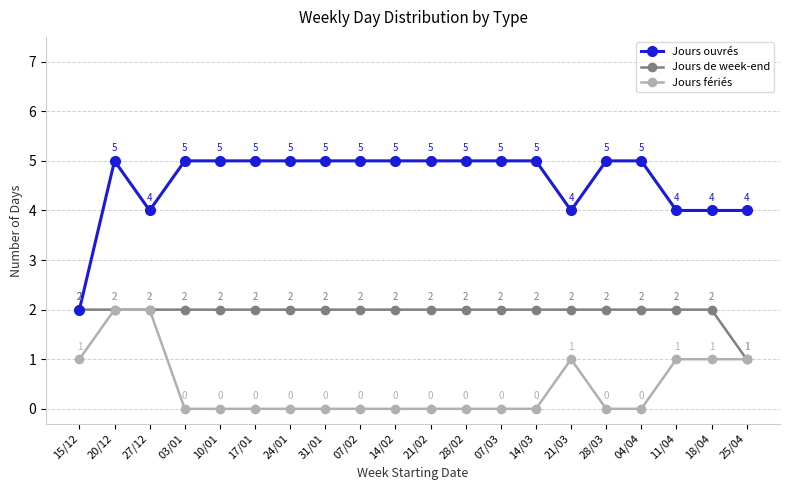

What are all the series names shown in the legend?

Jours ouvrés, Jours de week-end, Jours fériés